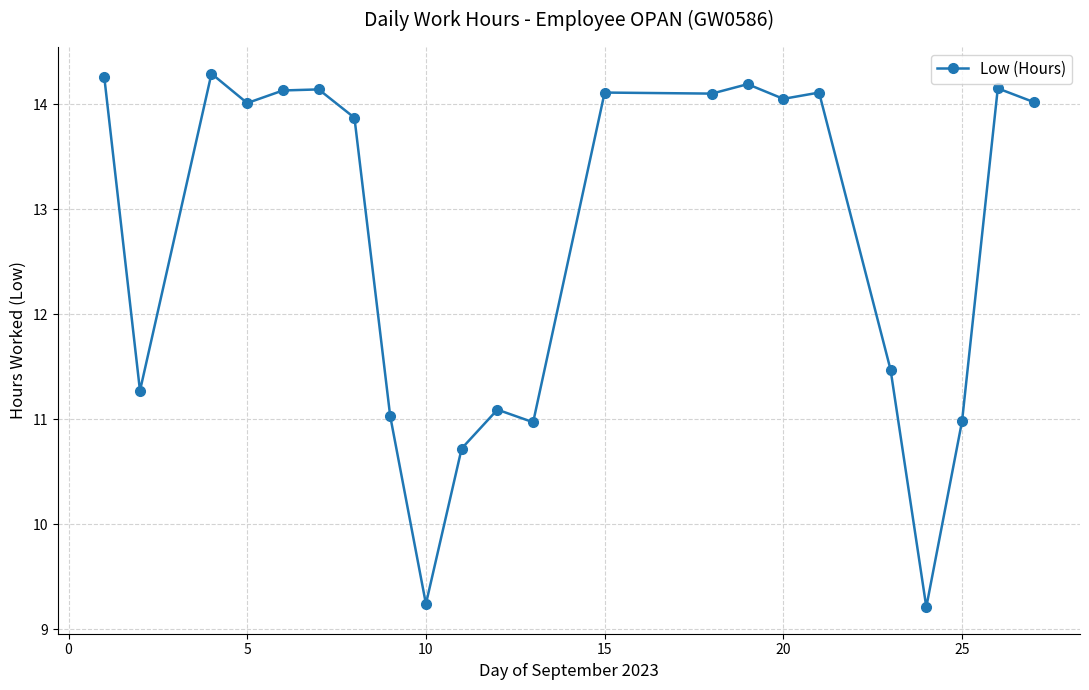

What is the value of the 8th point from the left?

11.0